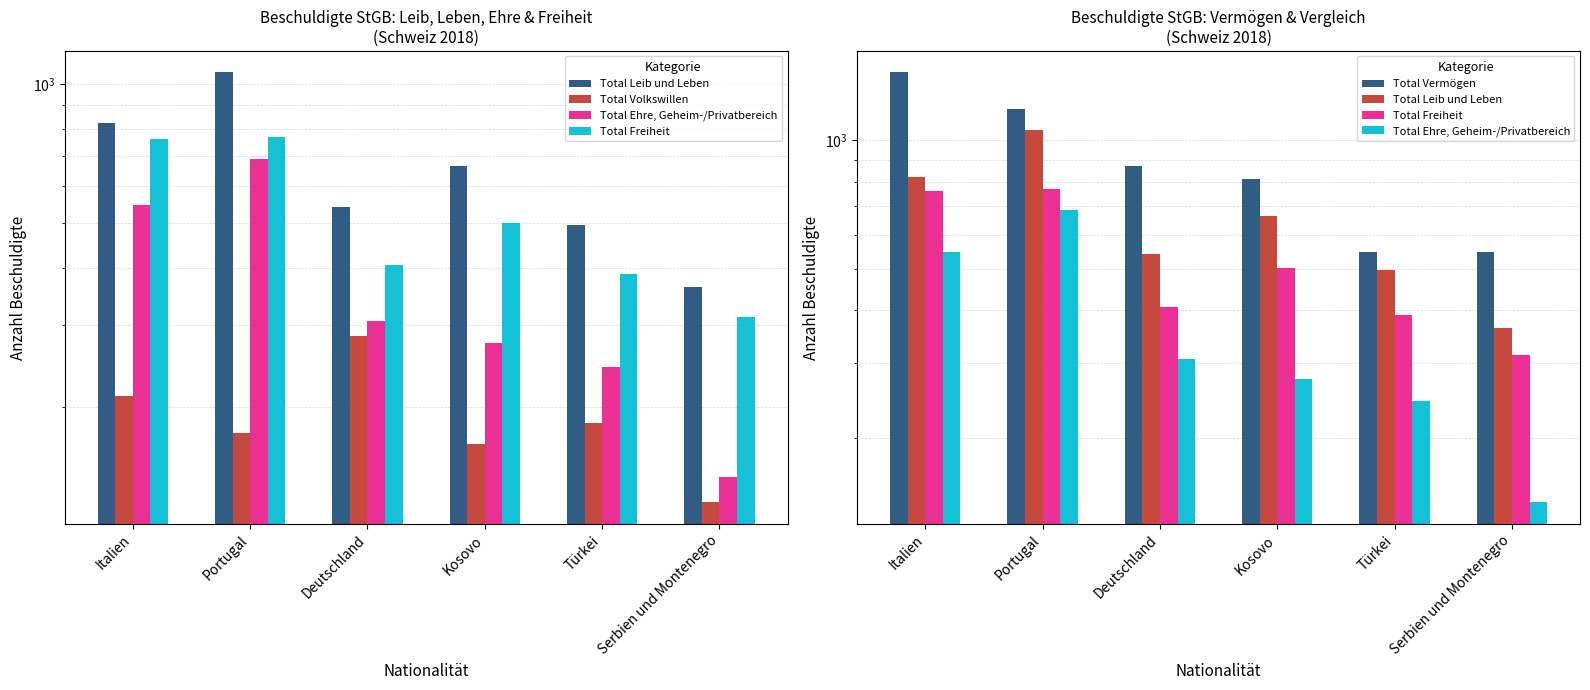

At which label does Total Ehre, Geheim-/Privatbereich reach its peak?

Portugal